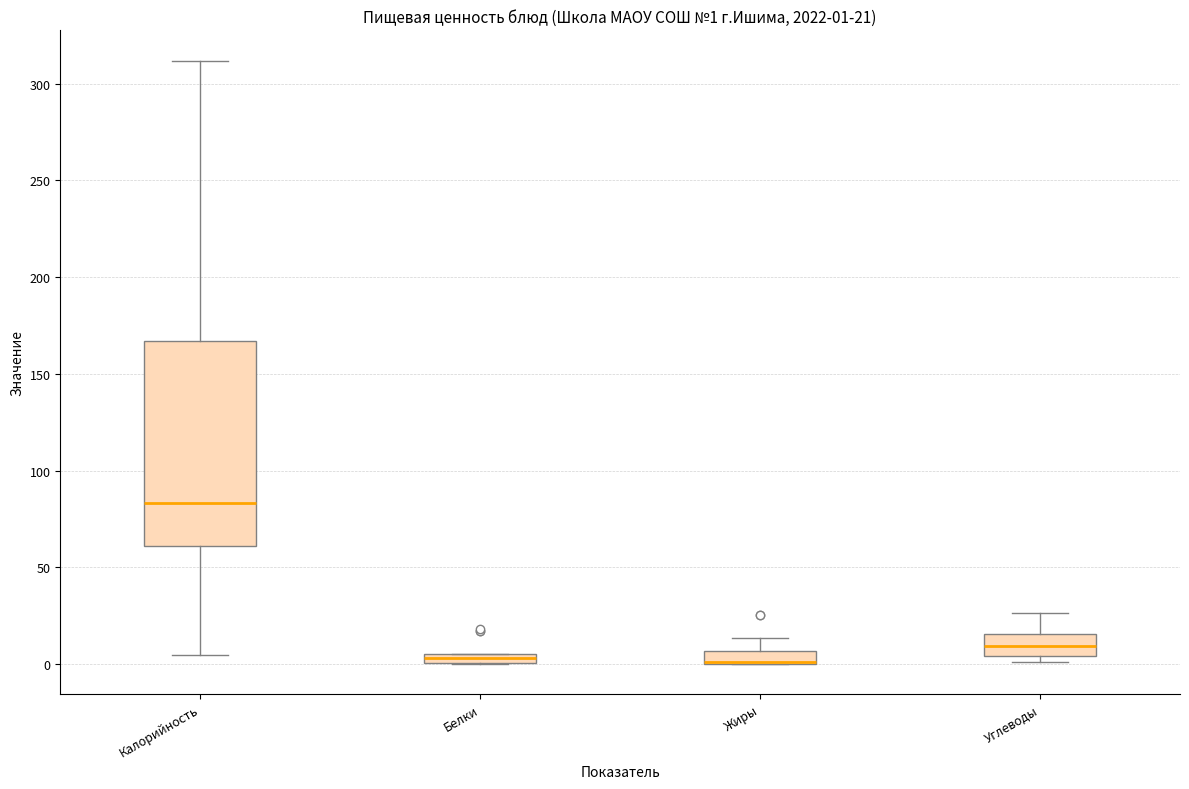

Which box is the tallest, from its lower edge to its upper edge?

Калорийность